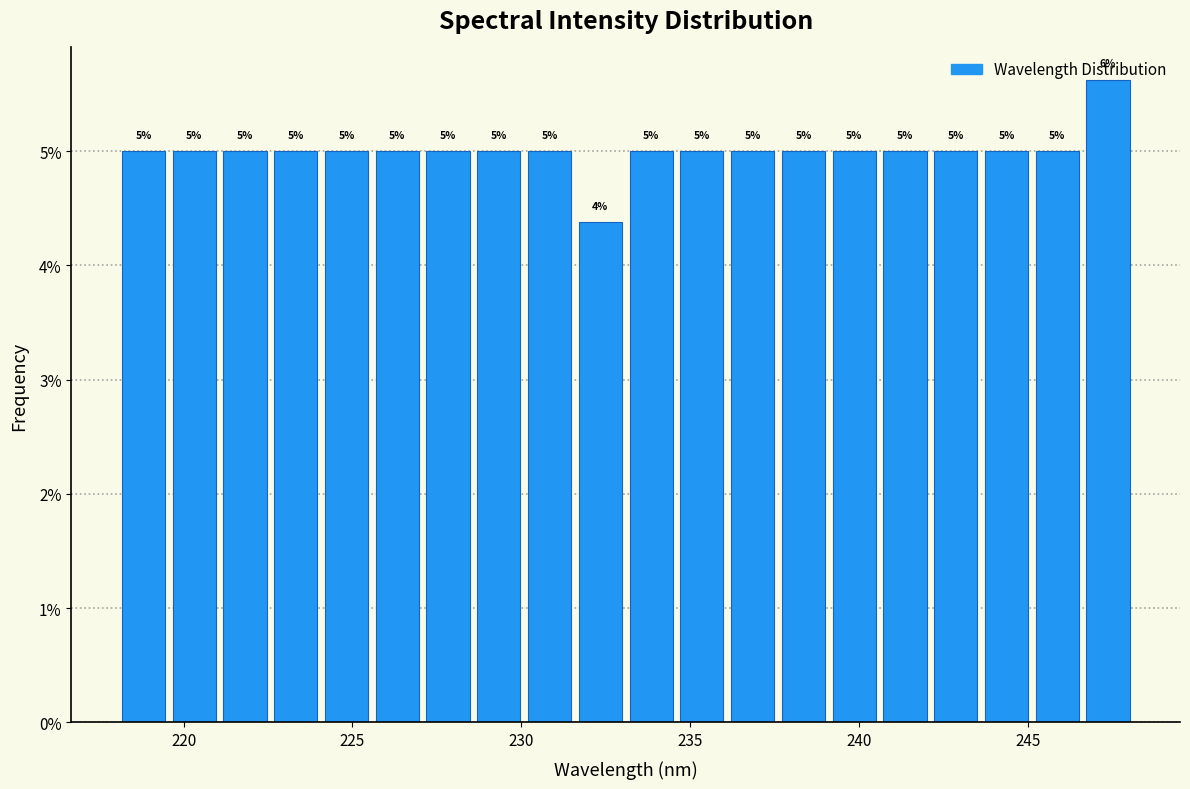

Around what value on the x-axis is the tallest bar? Give the approximate position of its centre, as read against the axis.

247.5